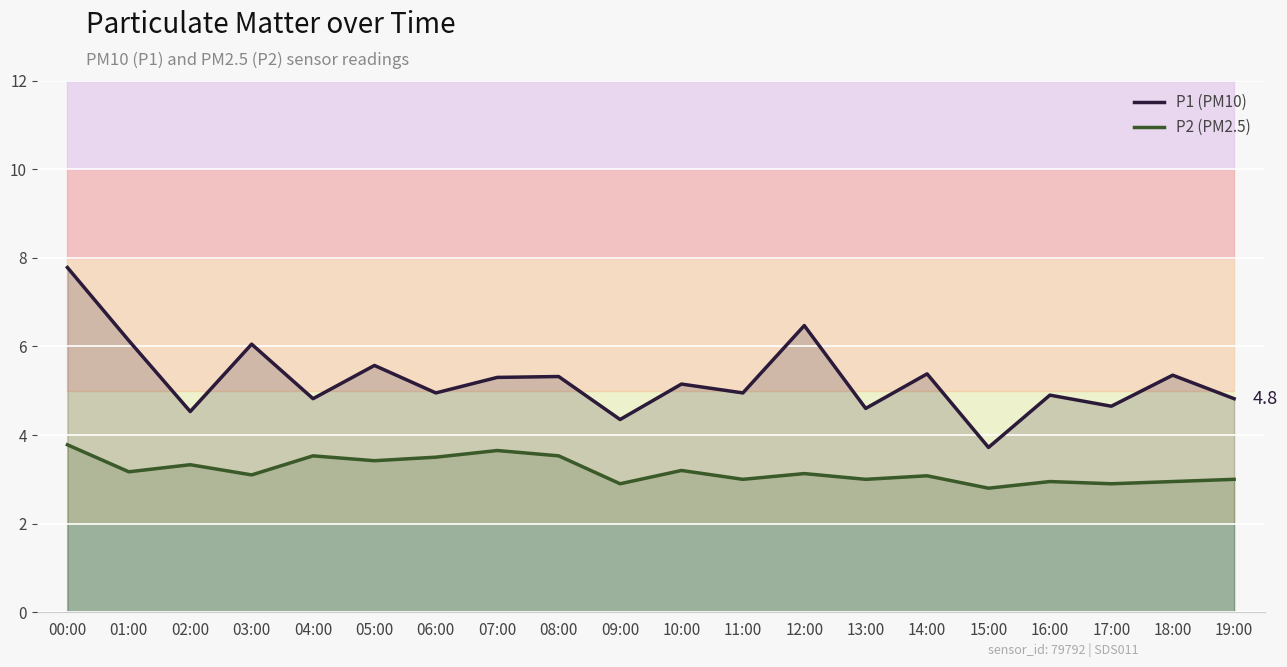

What is the total value across all series at 18:00?

8.3